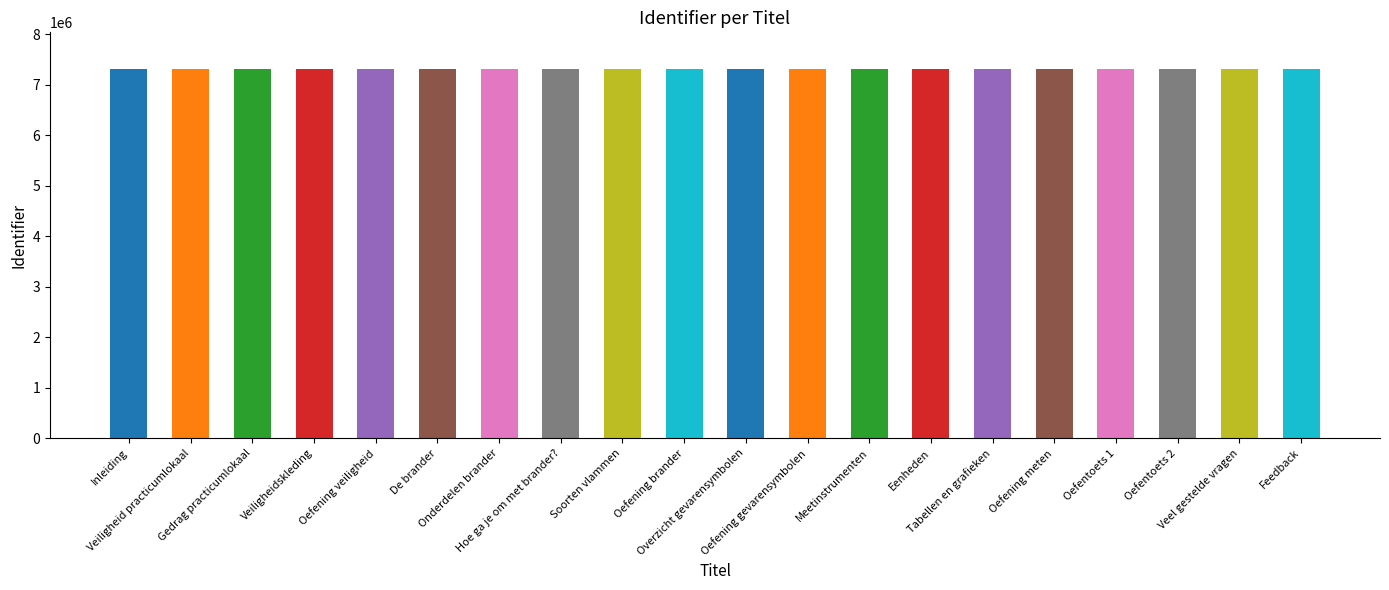

What value does the data have at Onderdelen brander, to the nearest 50?

7305350